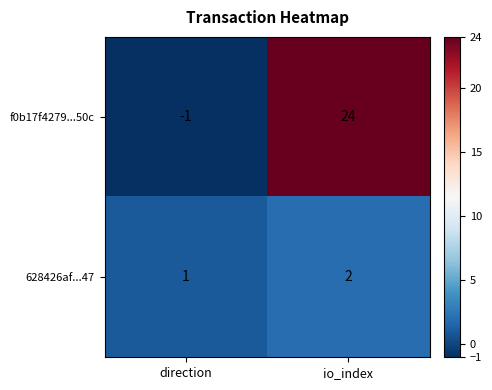

The 628426af...47 series shows 1 at direction. True or false?

True